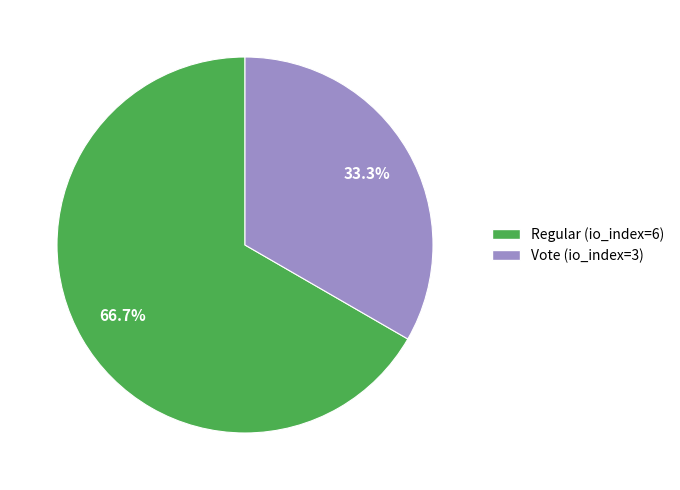

True or false: Regular (io_index=6) accounts for 53% of the total.

False